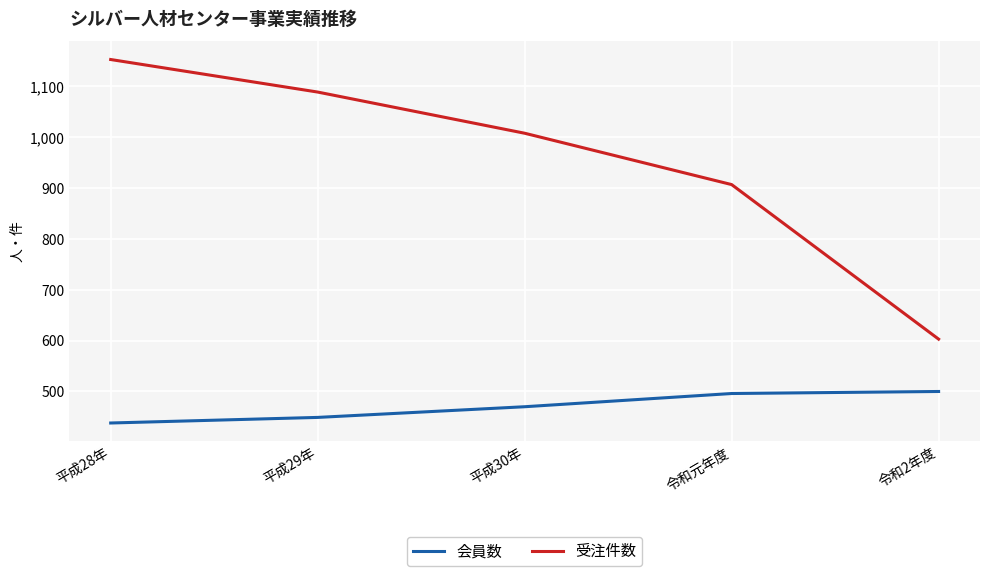

Which series has the largest range (max minus min)?

受注件数